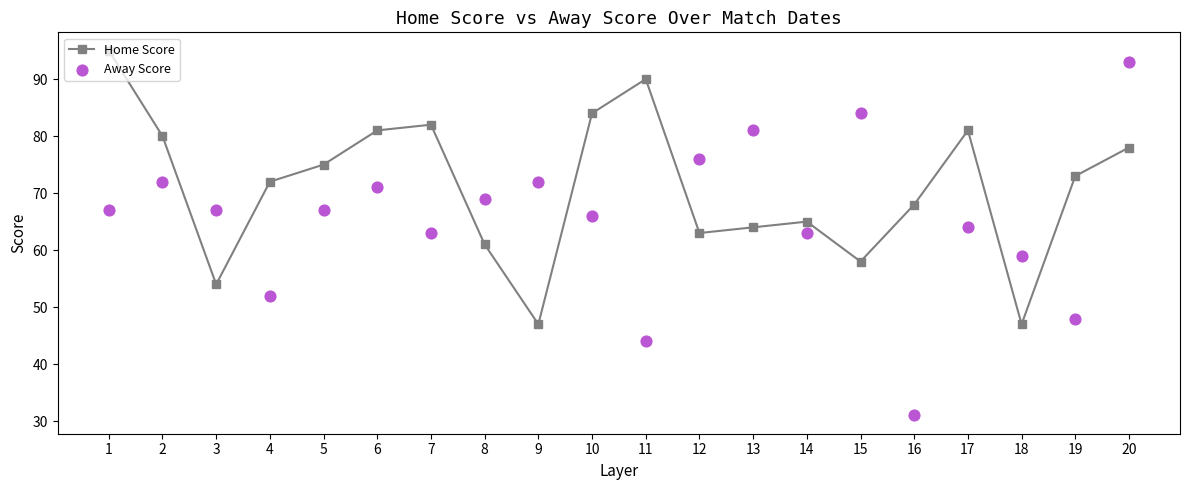

Is the value of Away Score at 19 greater than the value of Home Score at 4?

No